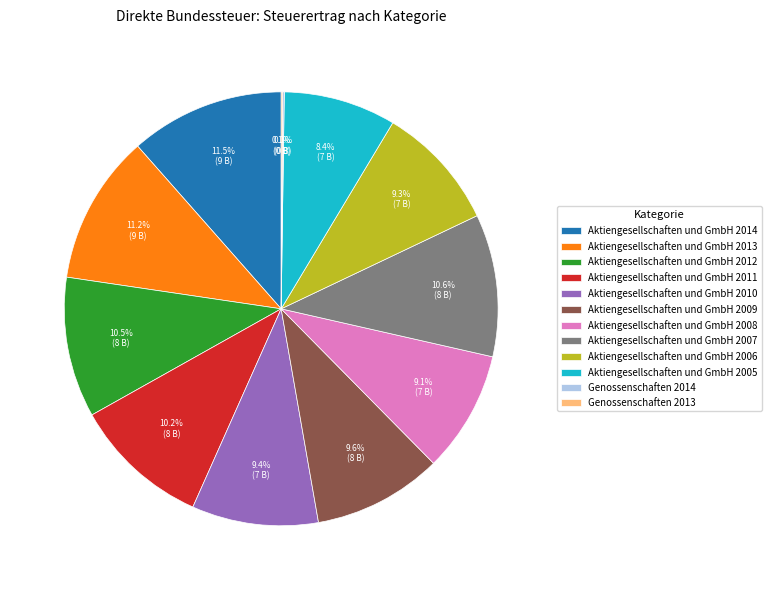

How much of the chart is everything except Aktiengesellschaften und GmbH 2013?

88.8%